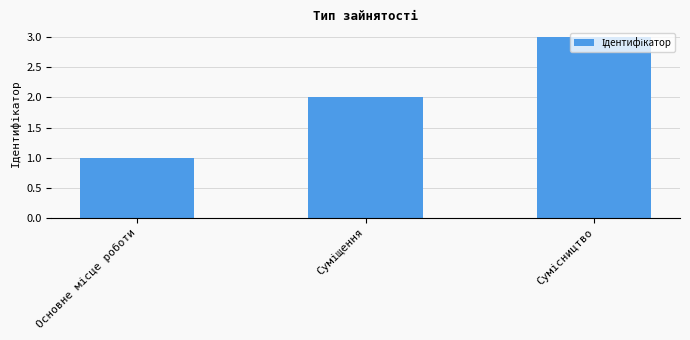

What is the maximum value shown in the chart?

3